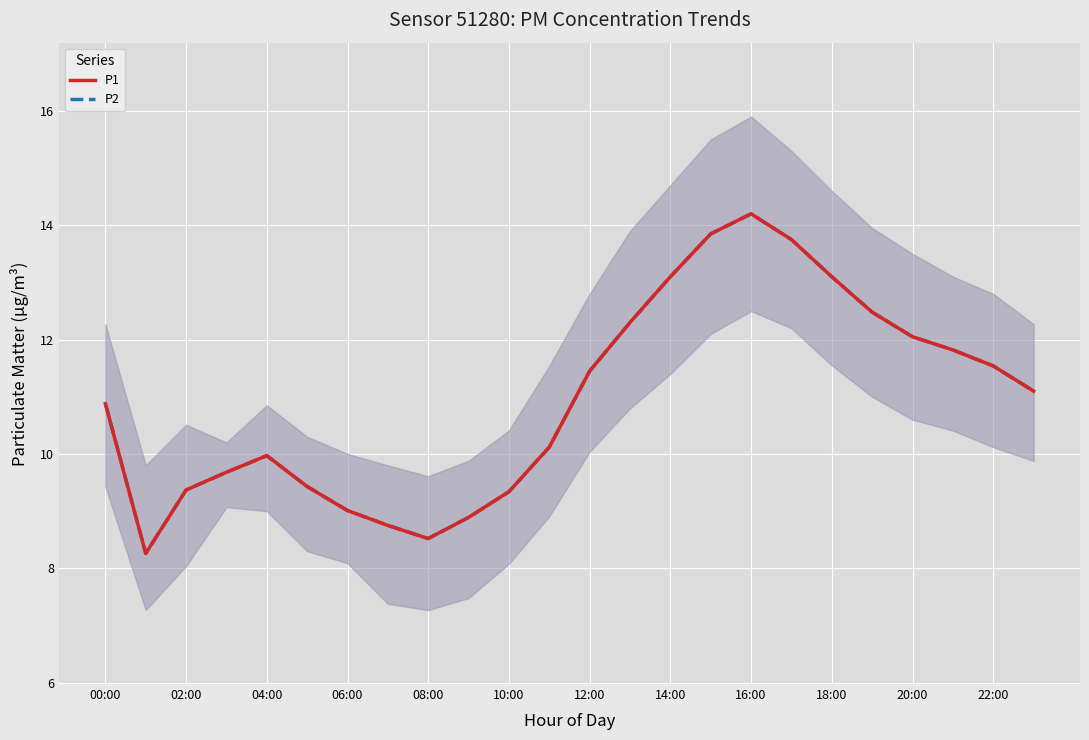

In P2, how many points are higher than both neighbors (excluding endpoints)?

2